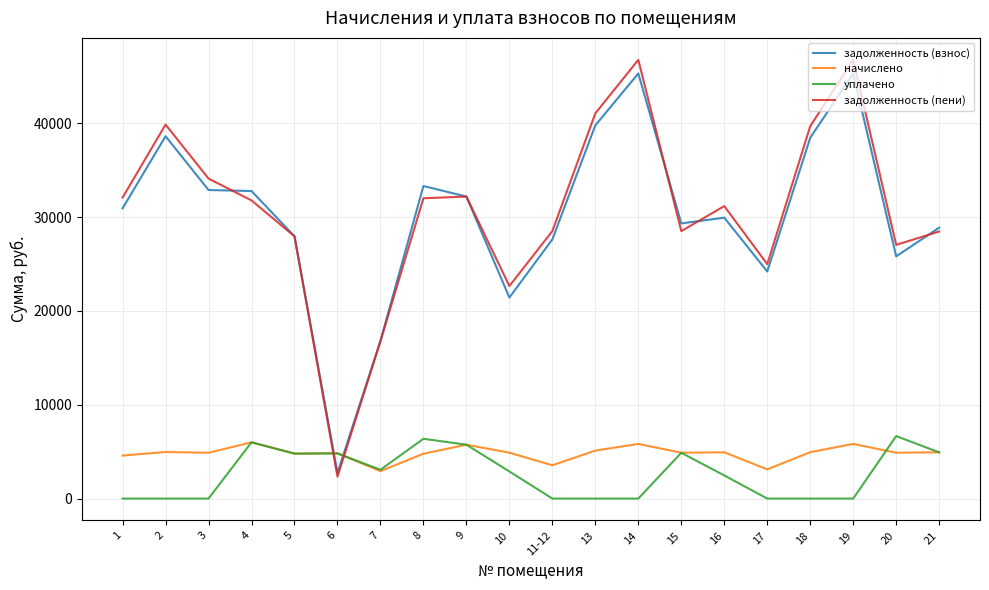

The value of начислено at 8 is 8559.8. True or false?

False